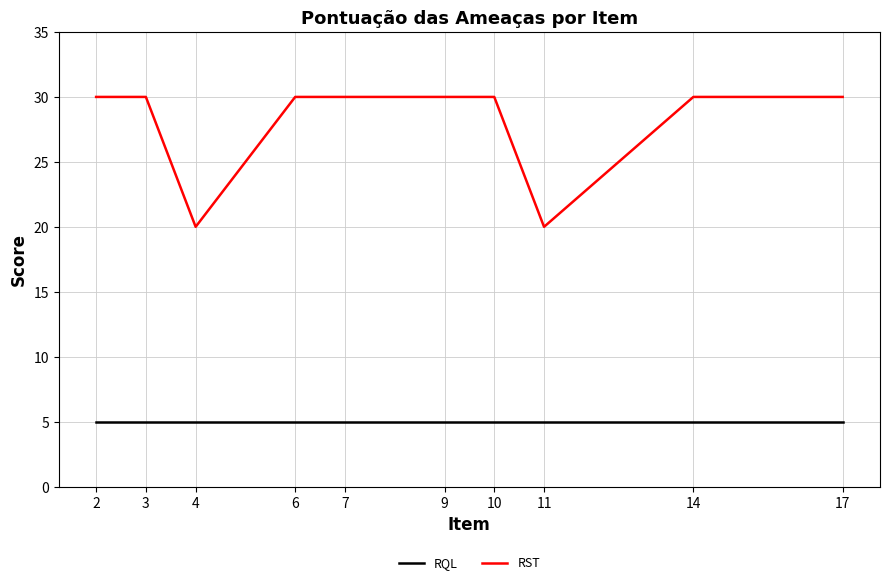

True or false: RST and RQL cross at least once.

False